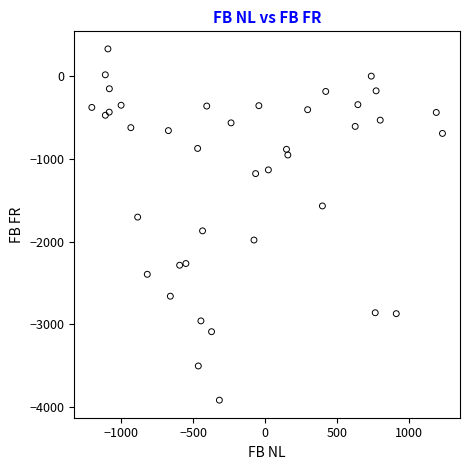

What is the range of Y values (max minus min)?

4249.7